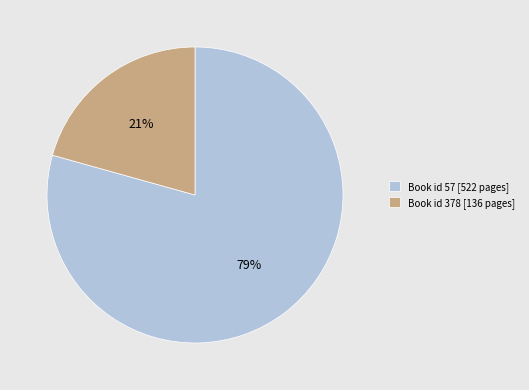

Count the number of slices in the pie.

2